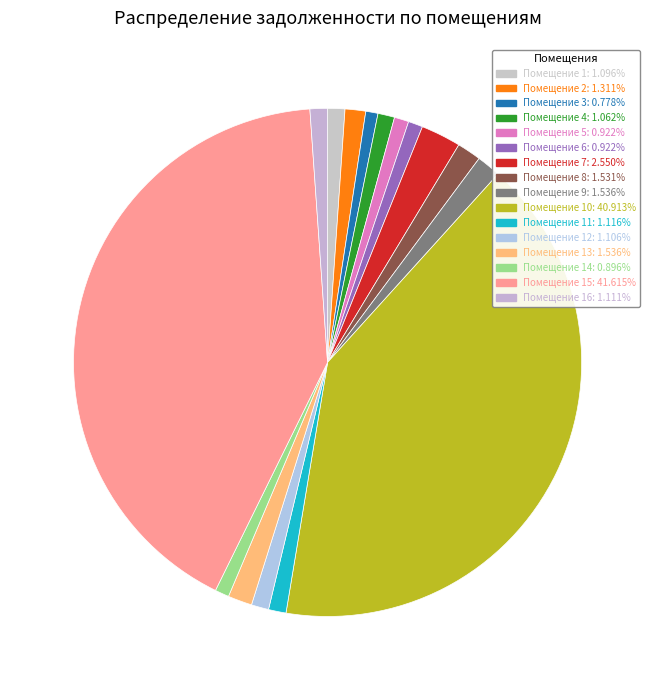

Does any single category account for the majority?

No